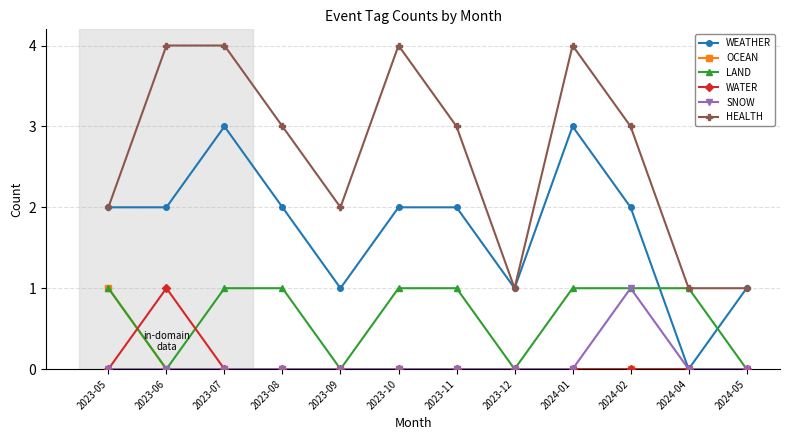

What is the greatest value displayed?

4